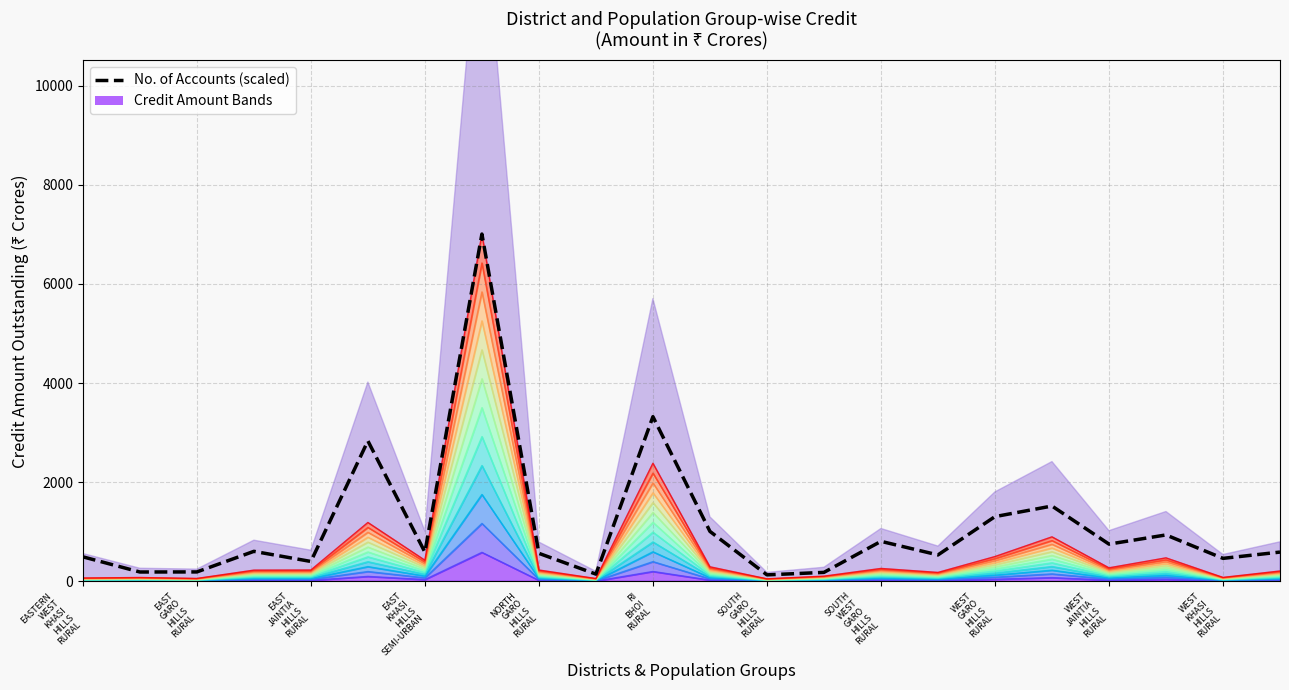

How many points are lower than both their immediate neighbors (excluding endpoints)?

8